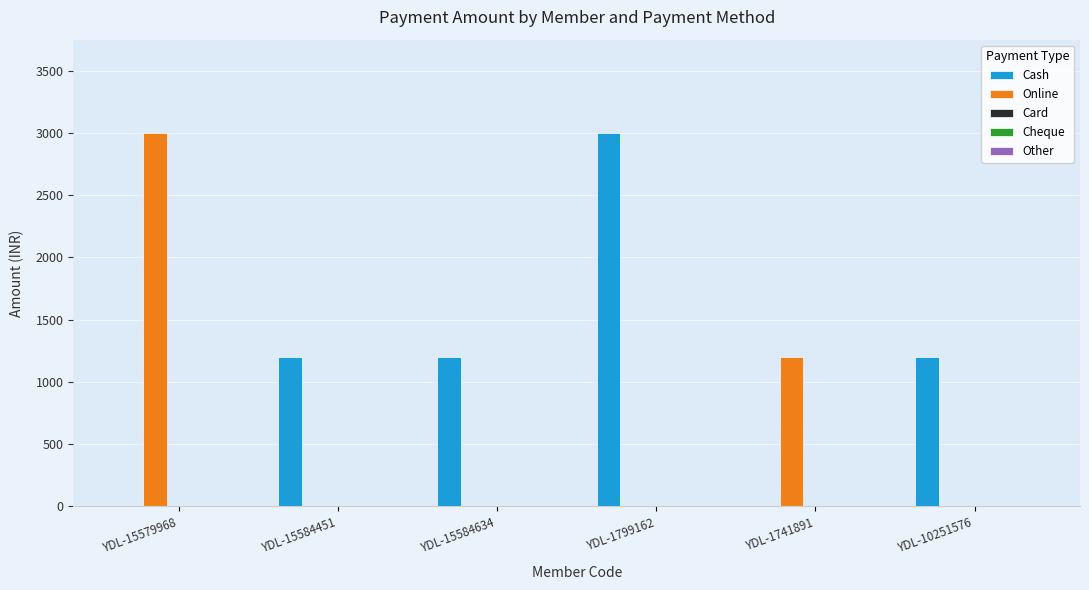

The value of Cash at YDL-1799162 is 2076. True or false?

False